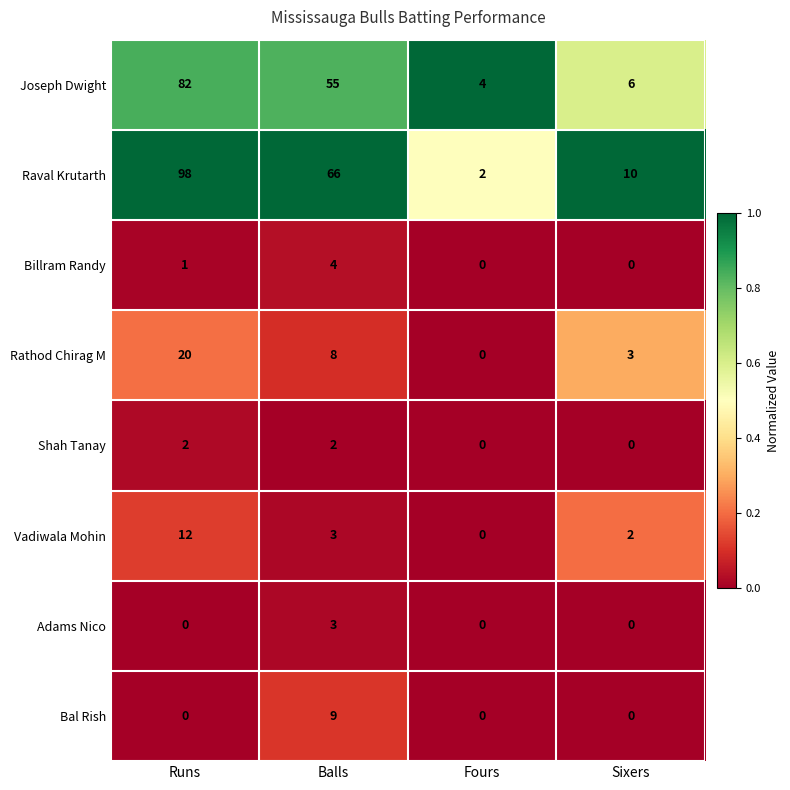

Count the number of data series in this chart.

8